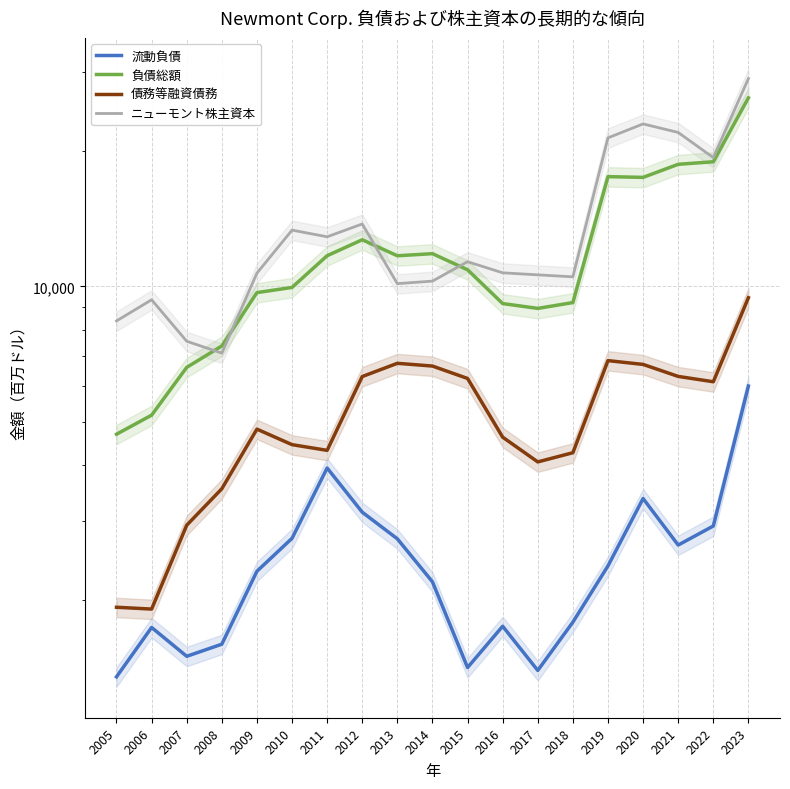

What is the total value across all series at 2018?

25753